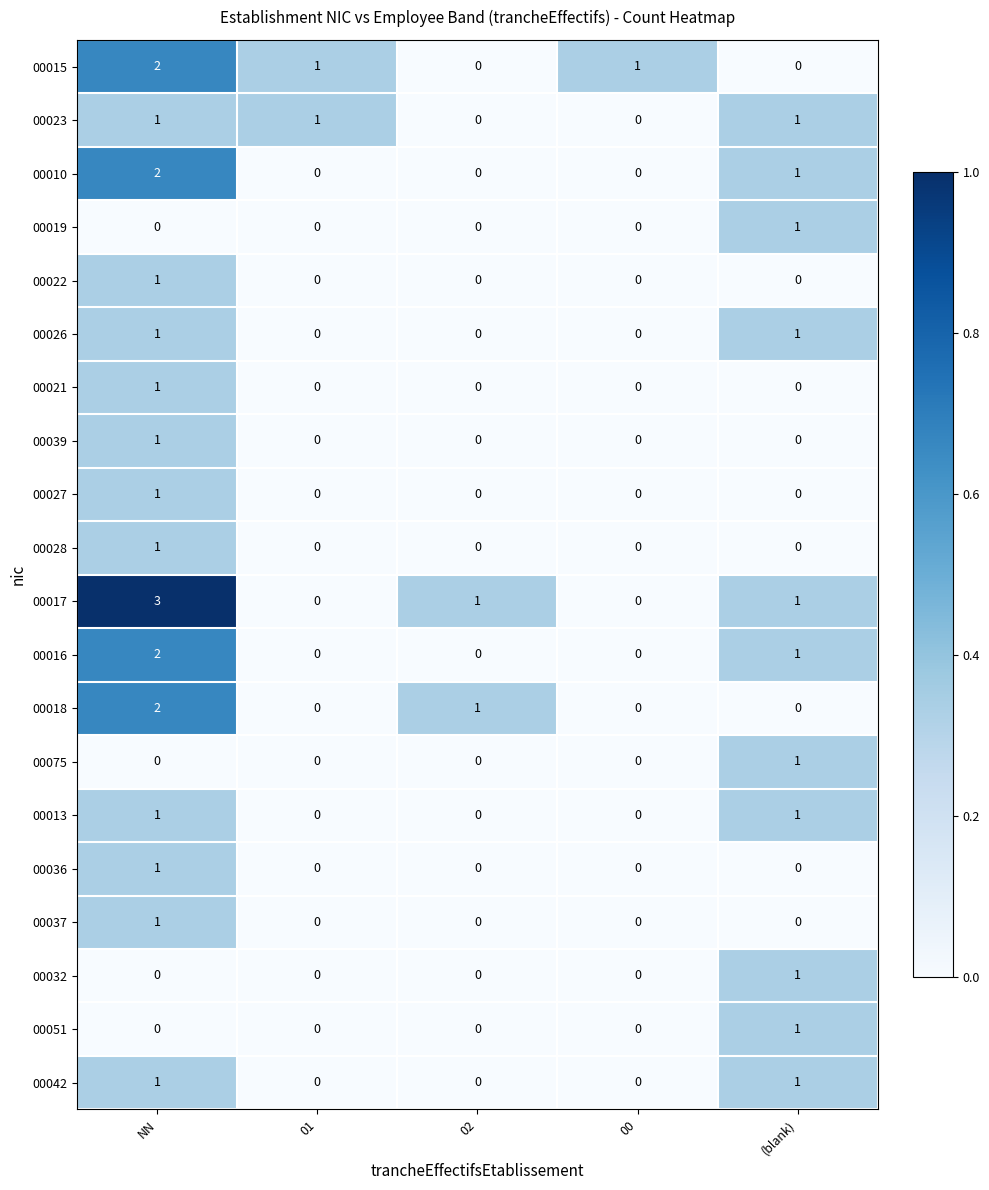

The value of 00042 at (blank) is 1. True or false?

True